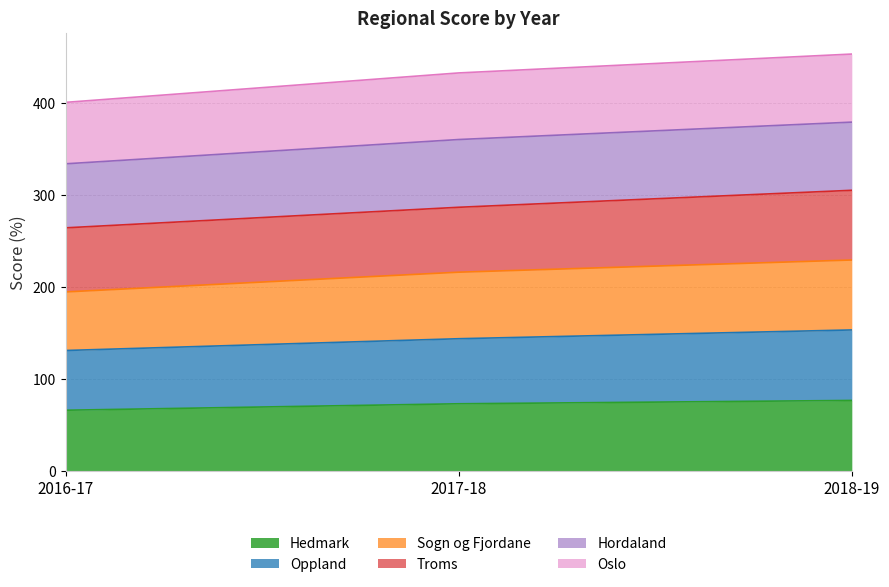

The Hedmark series shows 73.5 at 2017-18. True or false?

True